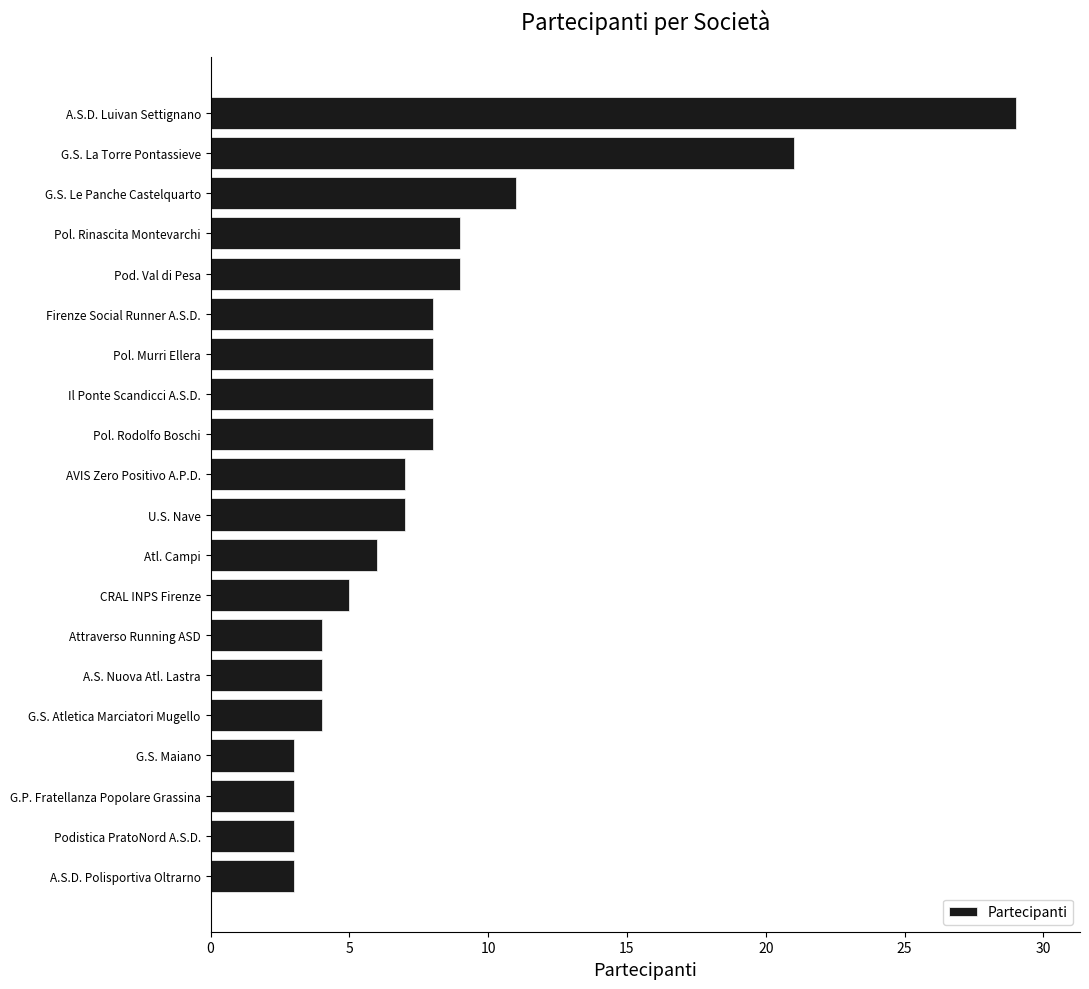

True or false: the data shows 7 at CRAL INPS Firenze.

False